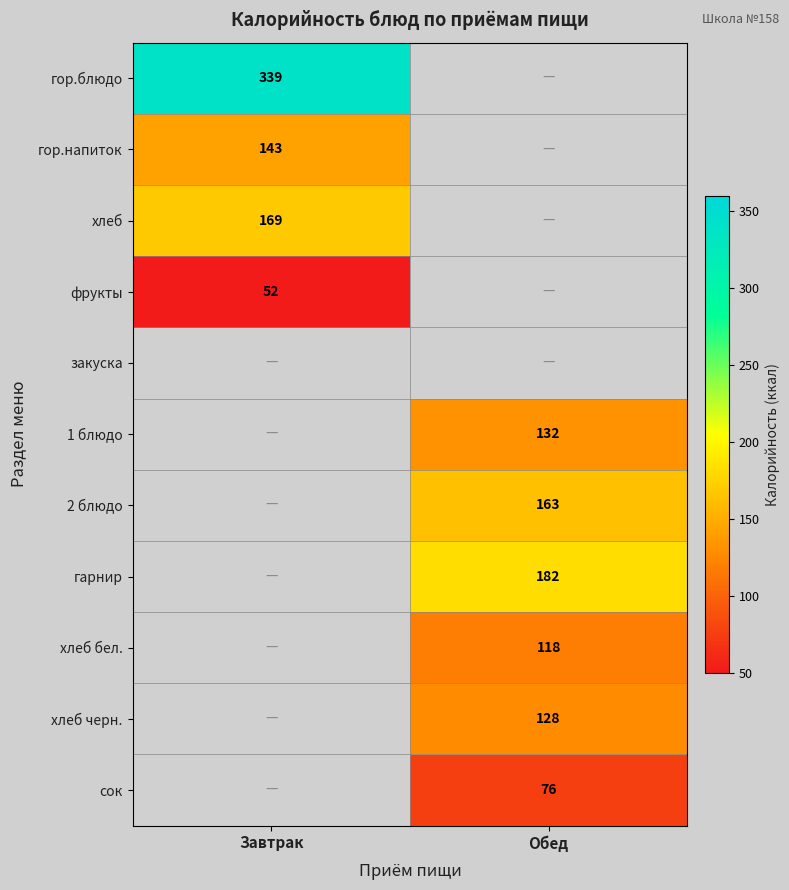

Is it true that хлеб черн. equals 222 at Обед?

False